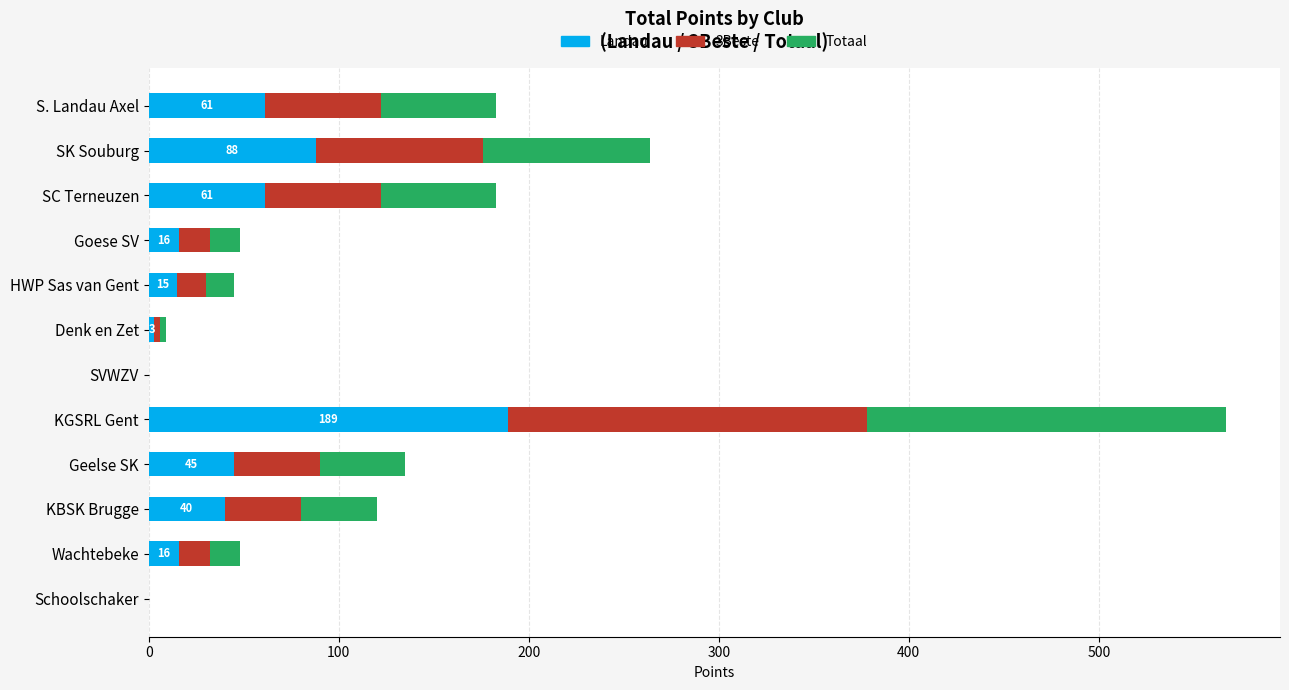

What is the maximum value for Landau?

189